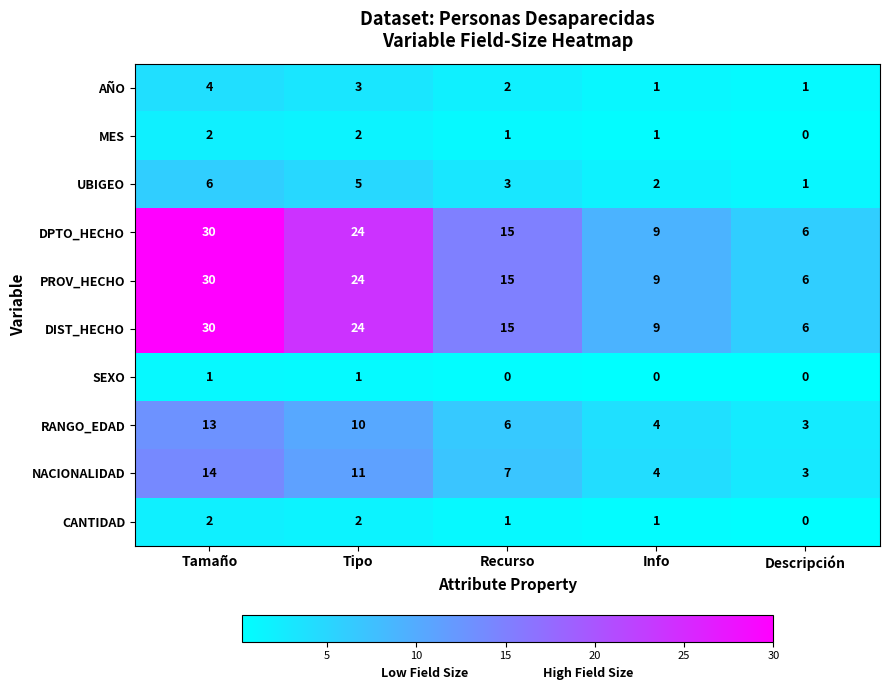

What is the difference between the second highest and second lowest values in the PROV_HECHO series?

15